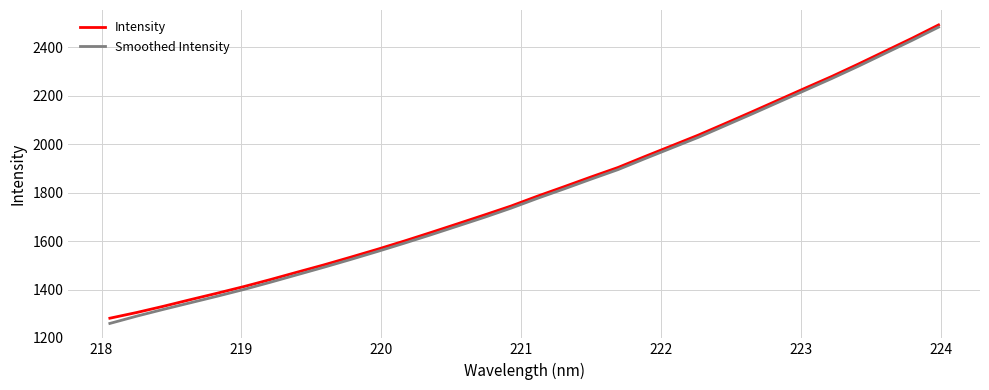

Which series has the widest spread of values?

Smoothed Intensity